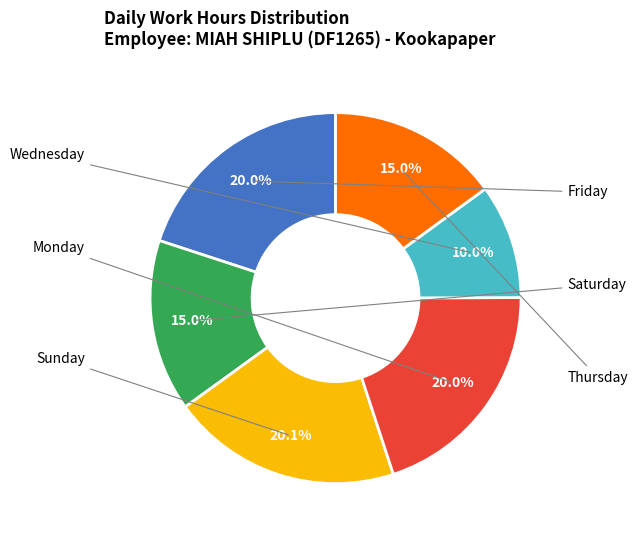

Is there a majority slice in this chart?

No